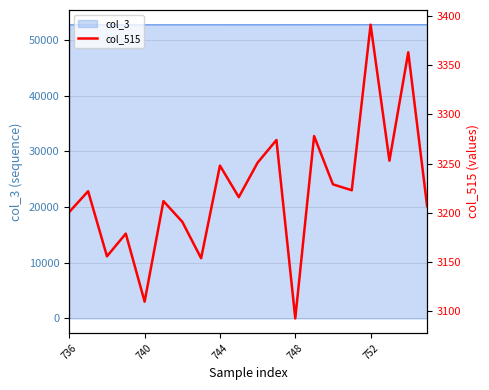

What is the highest value of the col_3 series?

52755